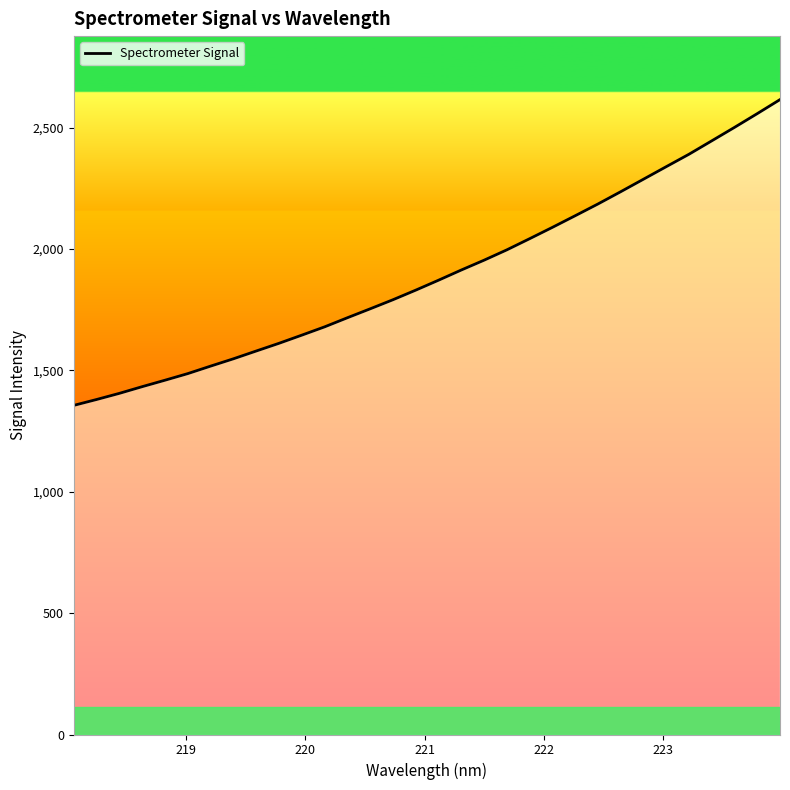

What is the smallest value displayed?

1356.1